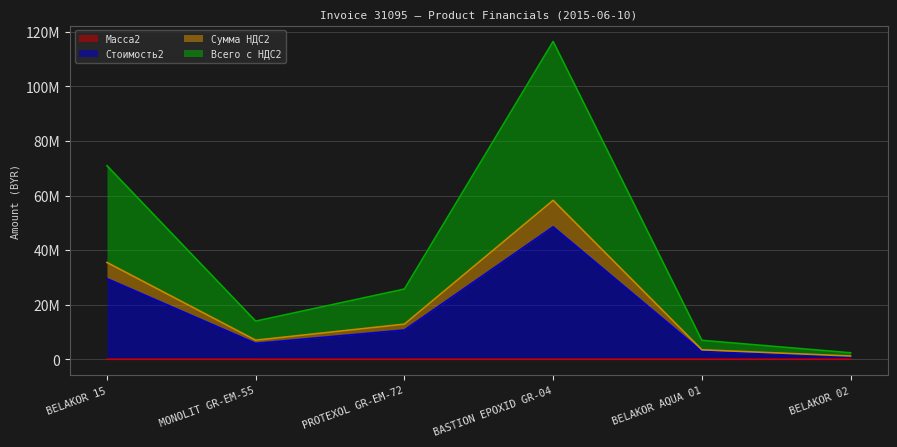

True or false: Сумма НДС2 and Всего с НДС2 cross at least once.

False